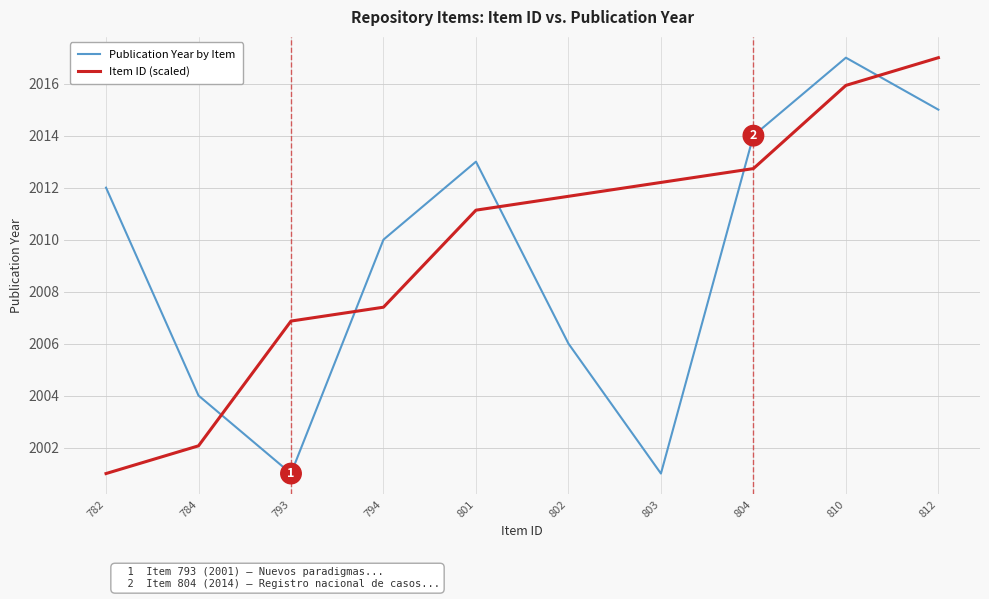

Rank the series at 803 from highest to lowest value.

Item ID (scaled), Publication Year by Item